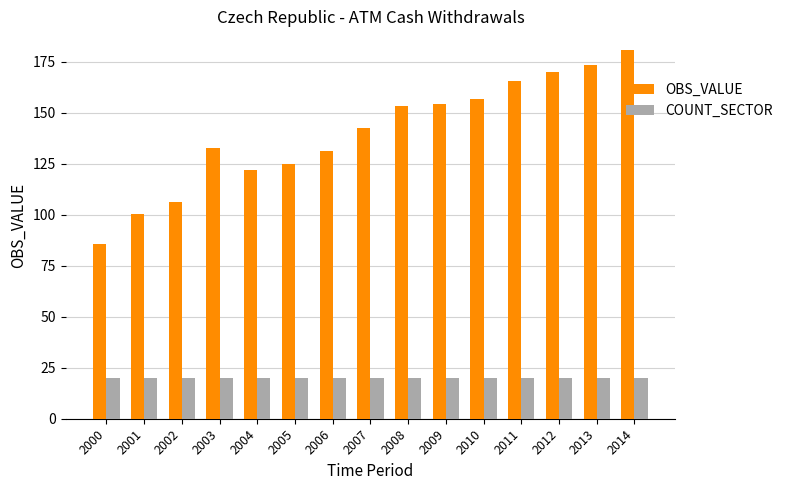

What are all the series names shown in the legend?

OBS_VALUE, COUNT_SECTOR